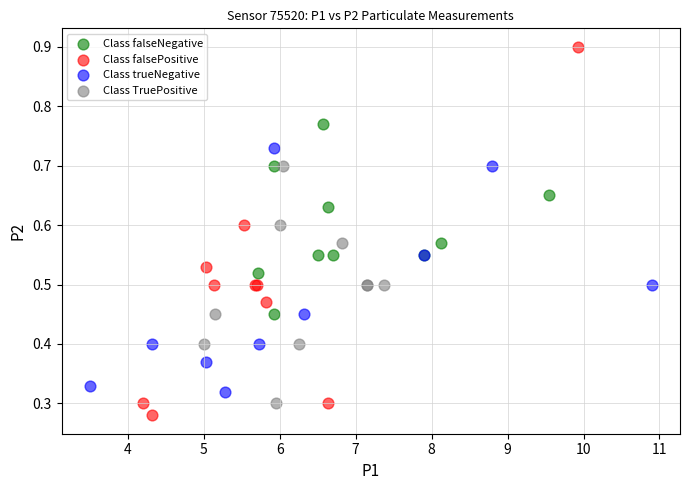

Which series has the widest spread of Y values?

Class falsePositive